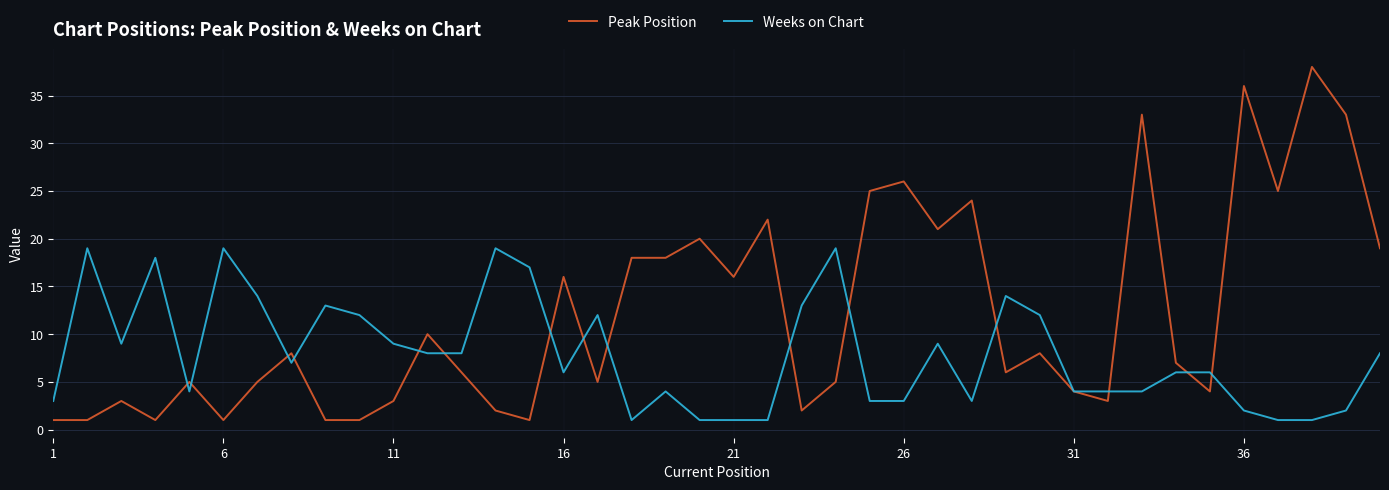

True or false: Peak Position and Weeks on Chart intersect in this chart.

True